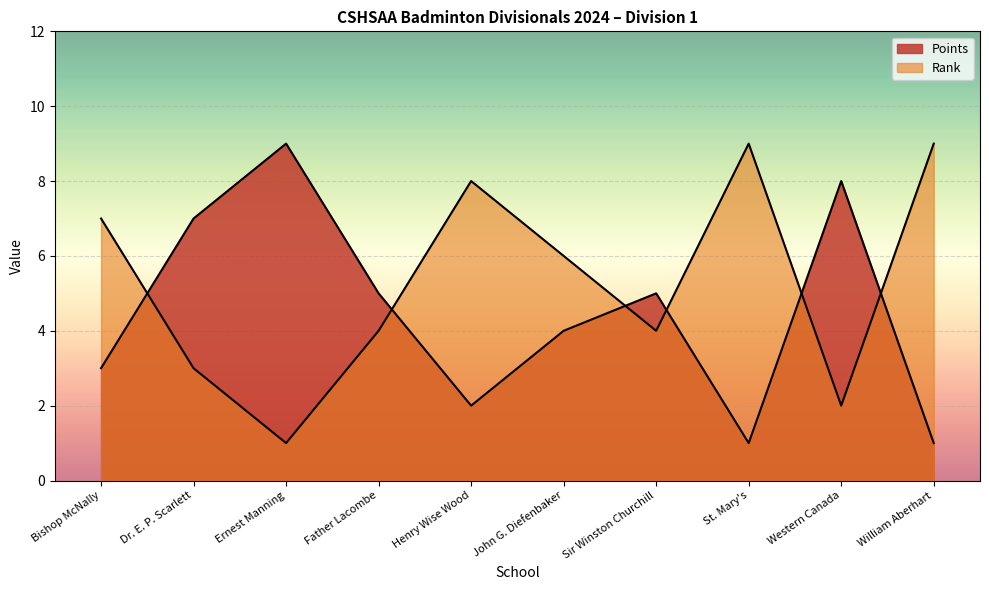

How many values in the Rank series are below 6?

5